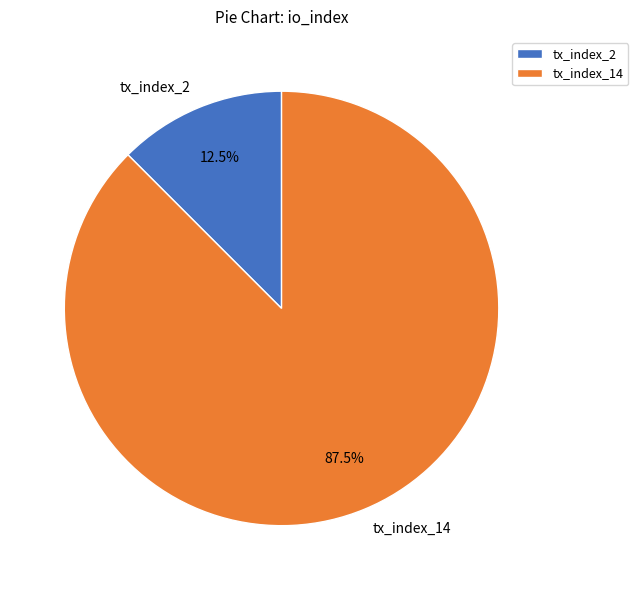

Between tx_index_2 and tx_index_14, which is larger?

tx_index_14